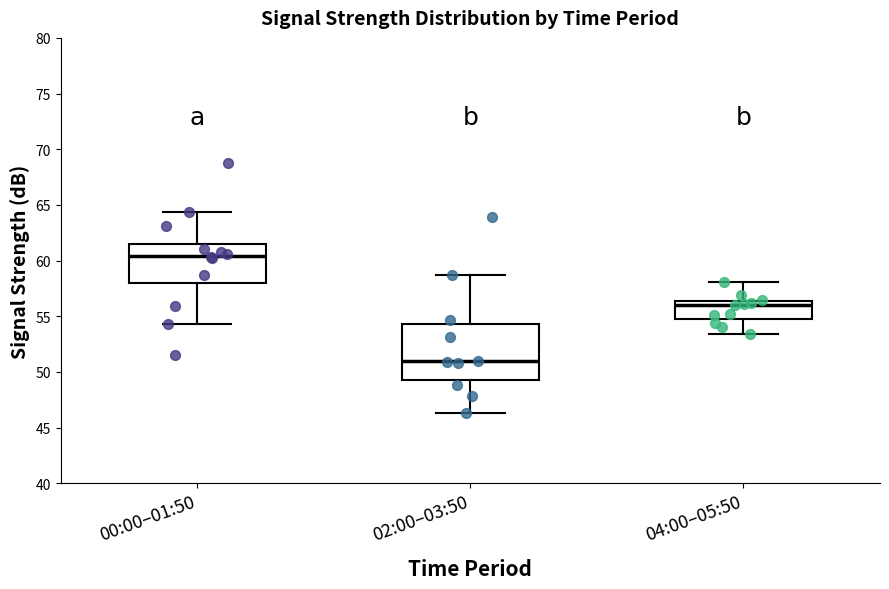

Comparing the boxes themselves (not the whiskers), which one is the tallest?

02:00–03:50